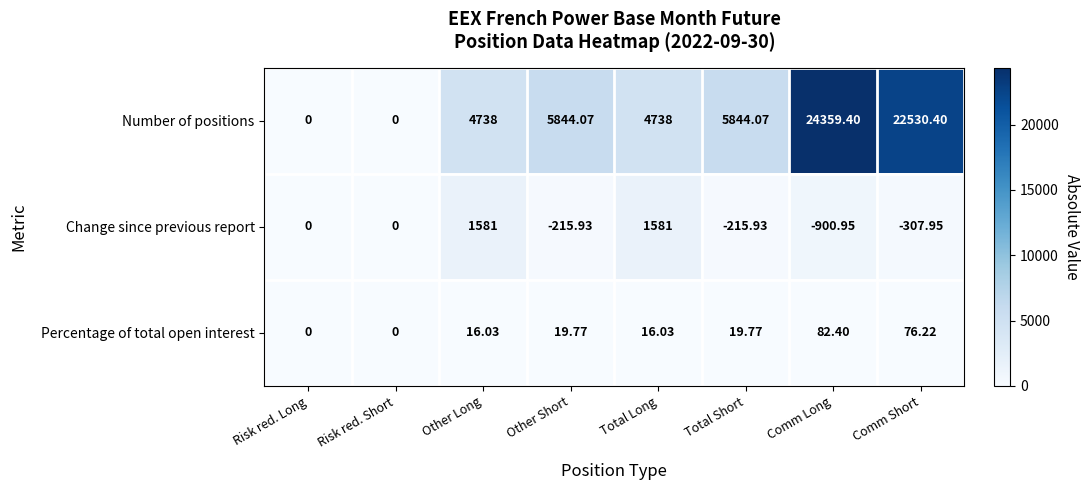

At which label does Number of positions reach its peak?

Comm Long